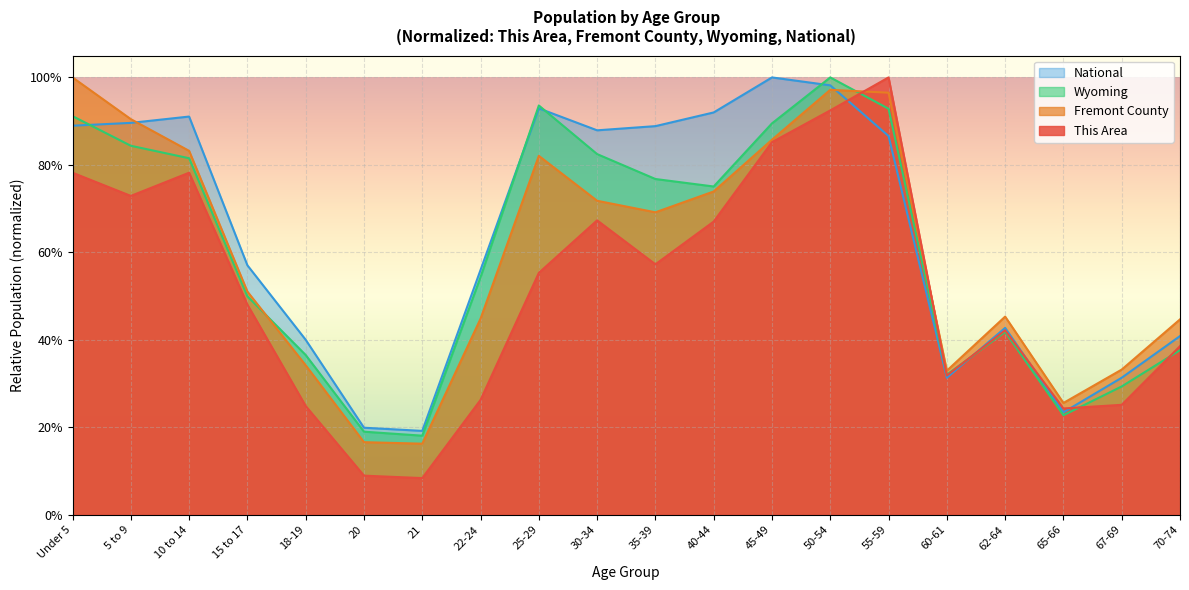

What is the value of the Wyoming point at the 10th from the left?

0.8